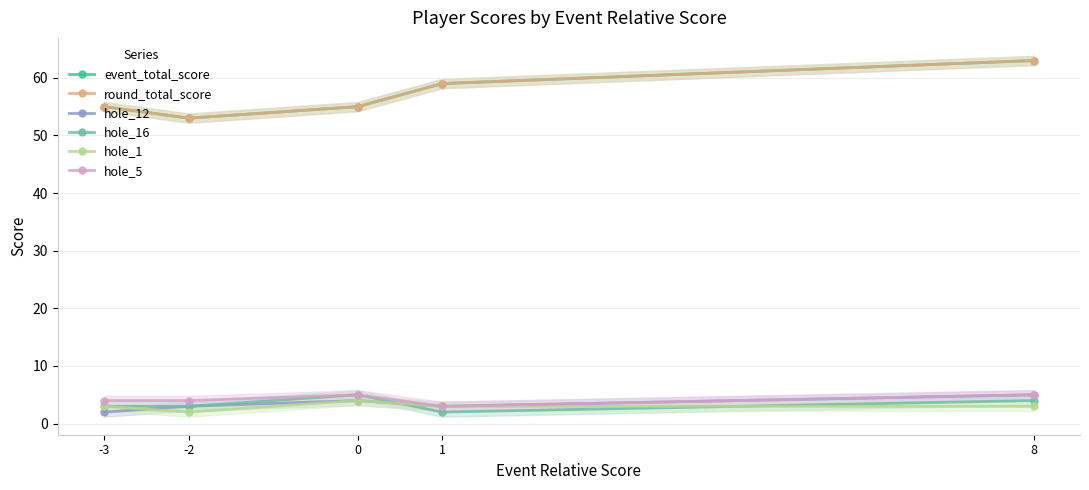

Is it true that round_total_score equals 31 at -2?

False